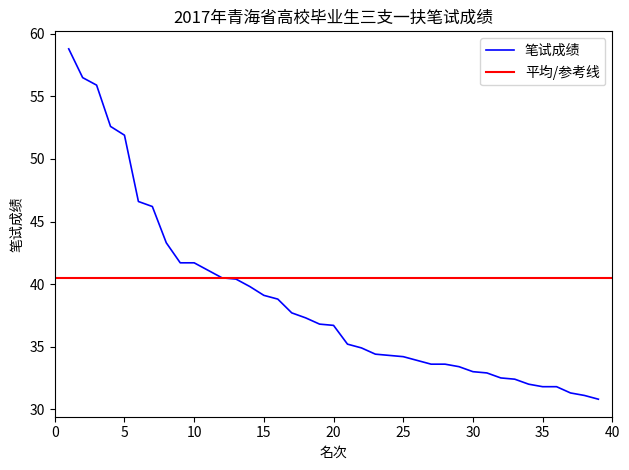

The 笔试成绩 series shows 46.9 at 35. True or false?

False